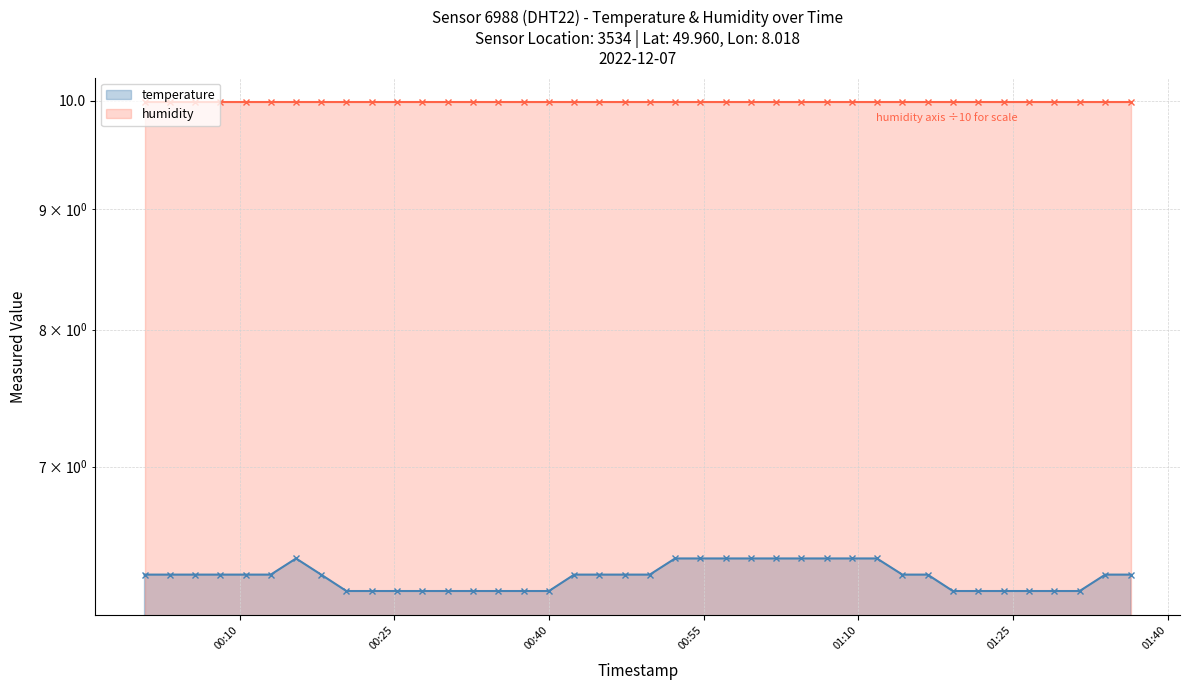

What position from the left is 2022-12-07T00:25:15?

11